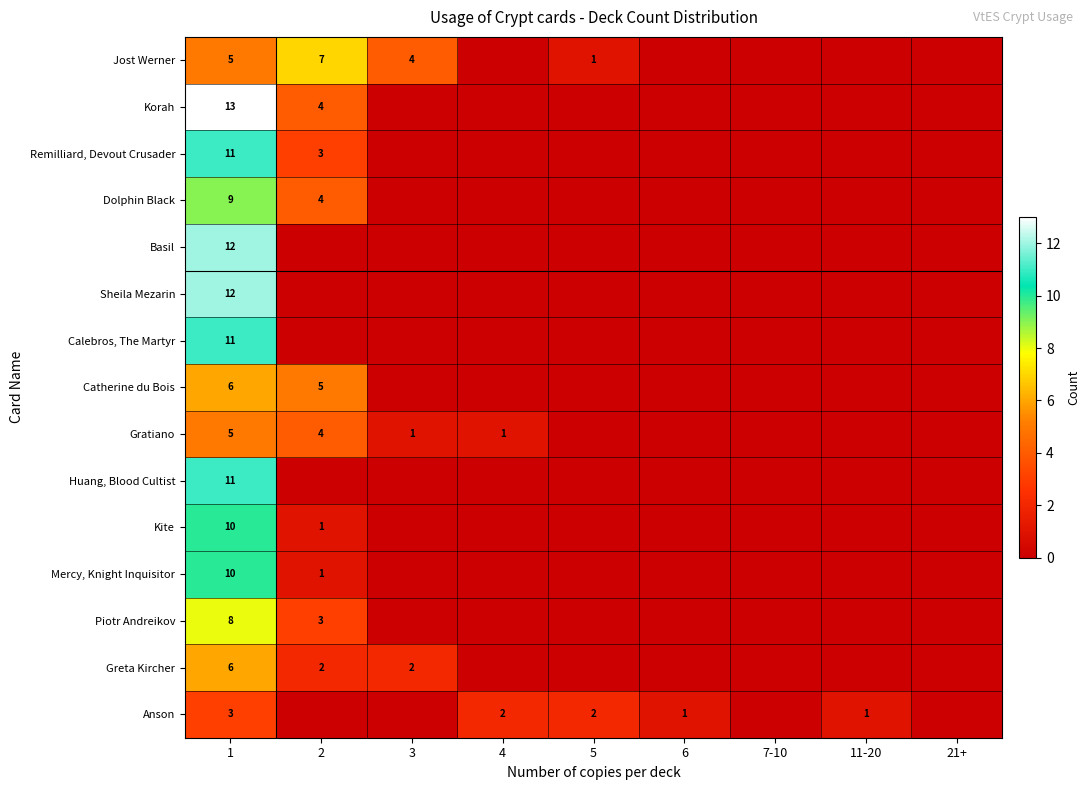

The Mercy, Knight Inquisitor series shows 0 at 2. True or false?

False